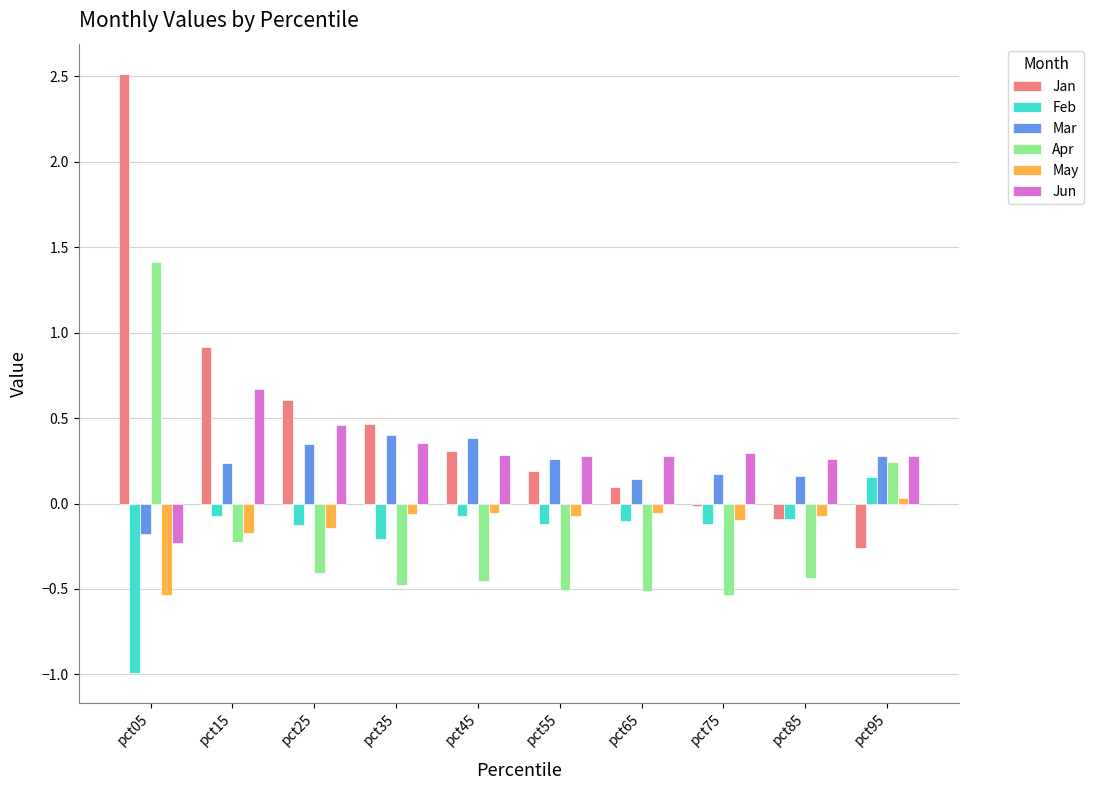

Between pct25 and pct35, which series saw the biggest shift?

Jan